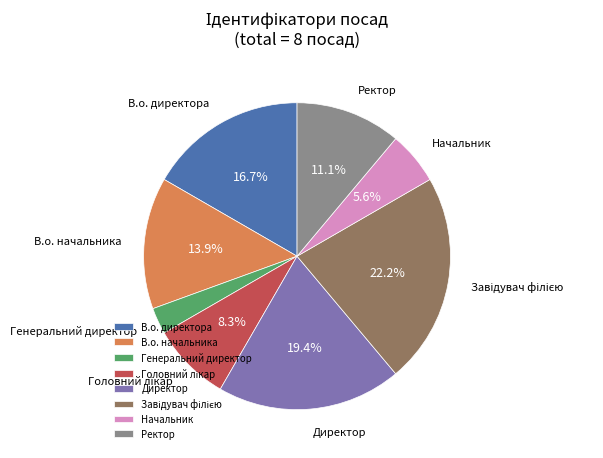

What percentage is NOT represented by Директор?

80.6%